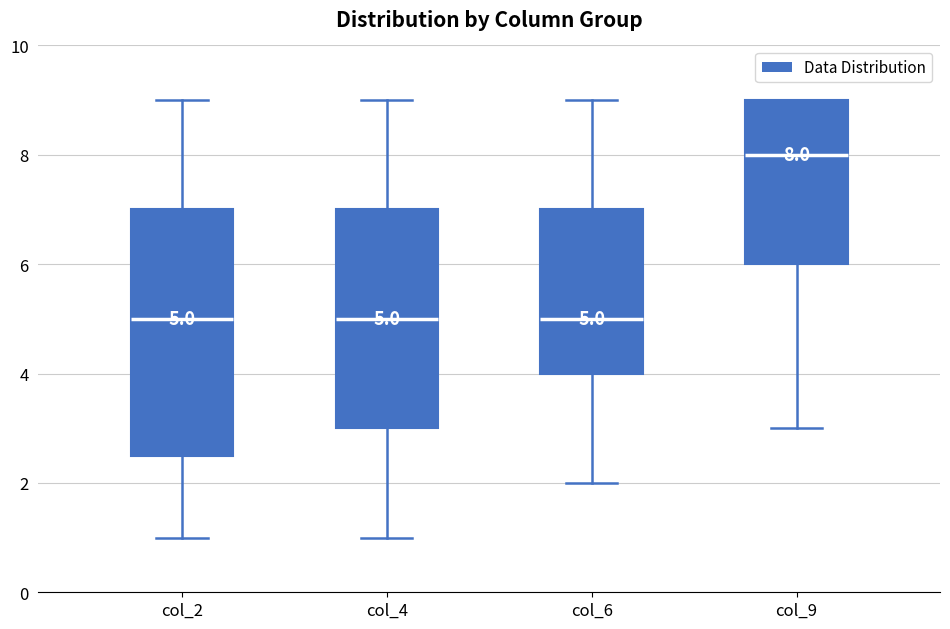

Which box is the tallest, from its lower edge to its upper edge?

col_2